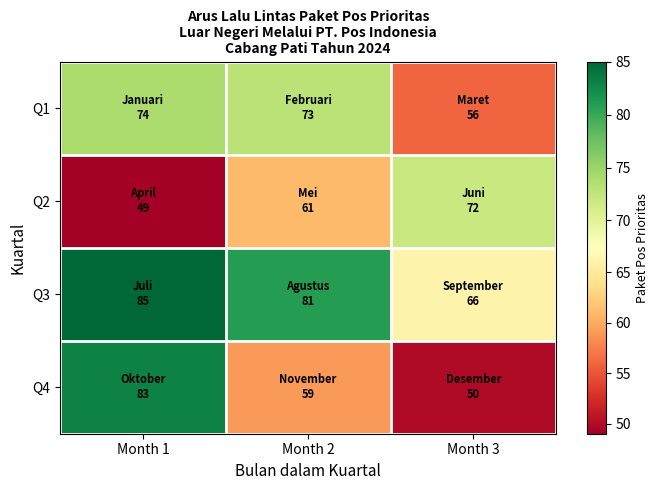

List the series in order of their peak value, highest first.

Q3, Q4, Q1, Q2